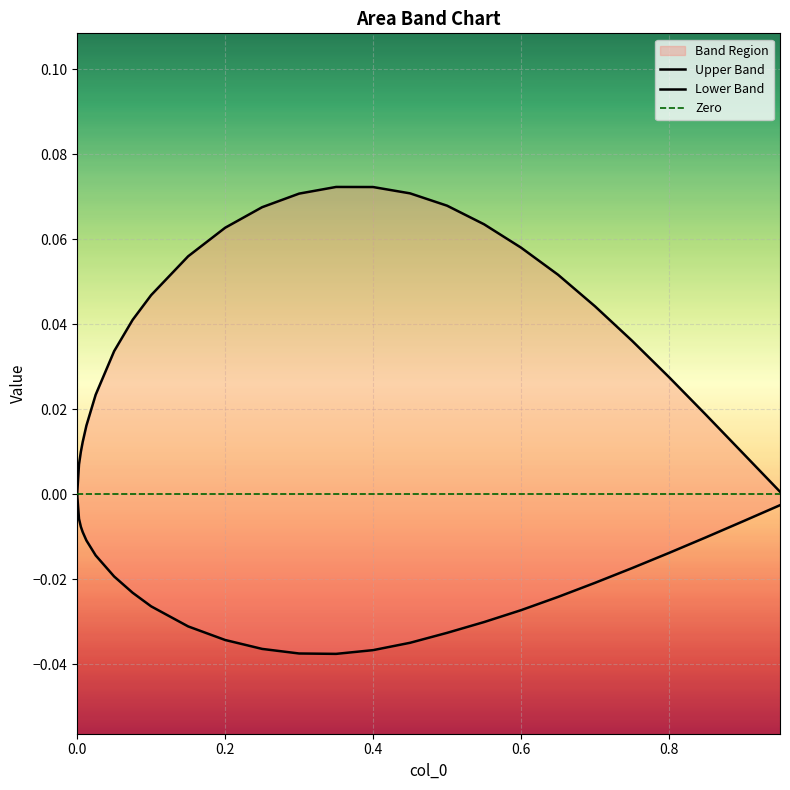

Is the value of Upper Band at 14 greater than the value of Lower Band at 1.0?

Yes